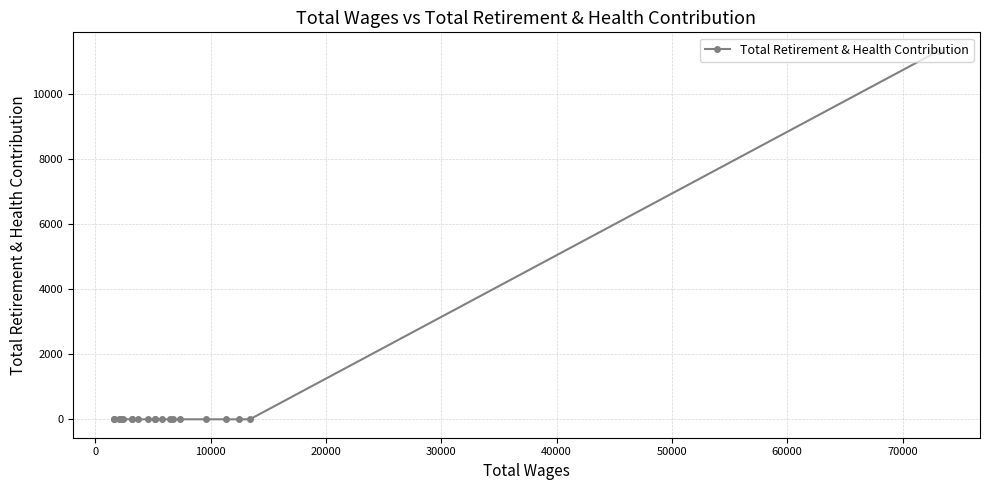

What is the sum of all values?

11313